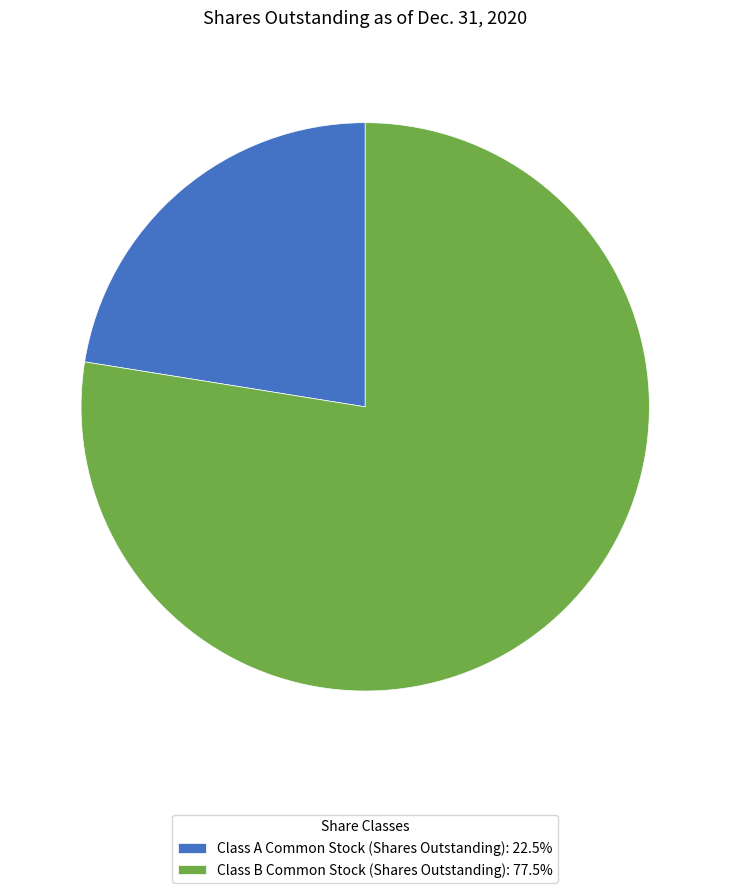

Combined, do Class A Common Stock (Shares Outstanding): 22.5% and Class B Common Stock (Shares Outstanding): 77.5% account for over 50%?

Yes